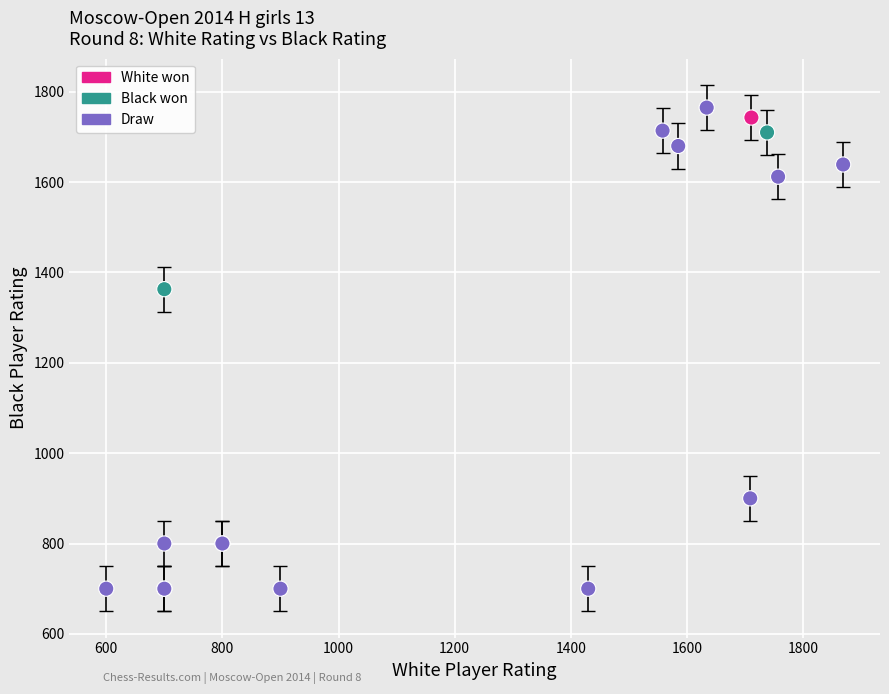

What Y value in the scatter plot is closest to 1232?

1363